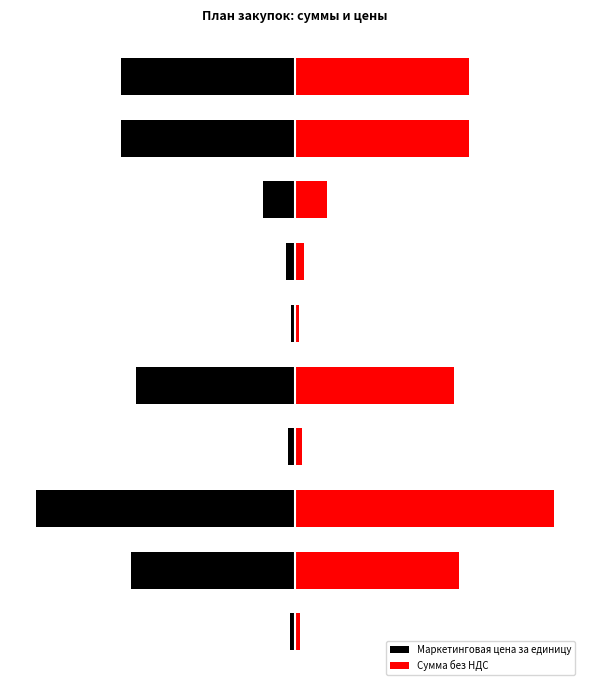

How many data points in Сумма без НДС are less than 296948718?

5